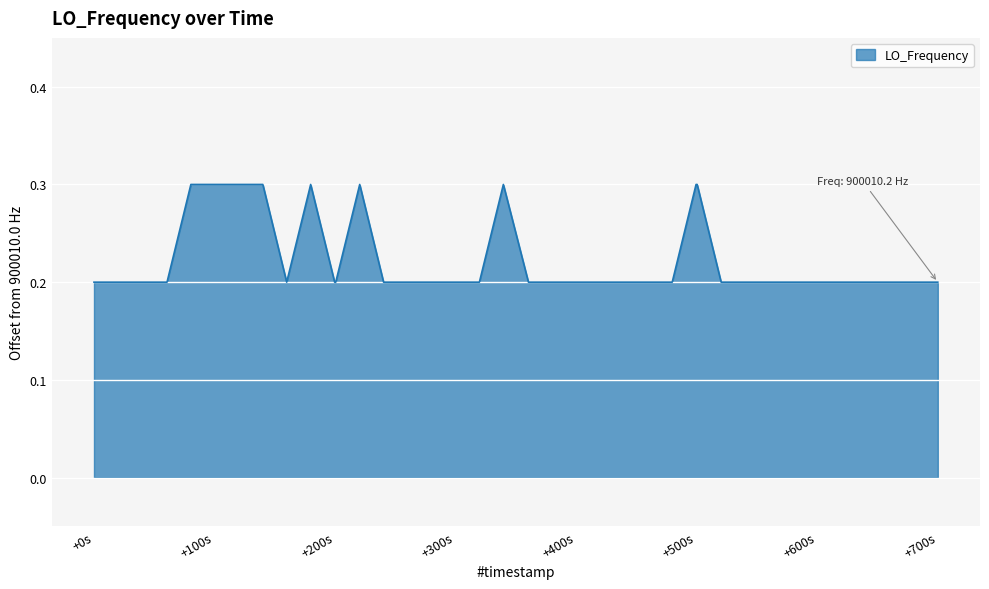

What is the maximum value shown in the chart?

0.3